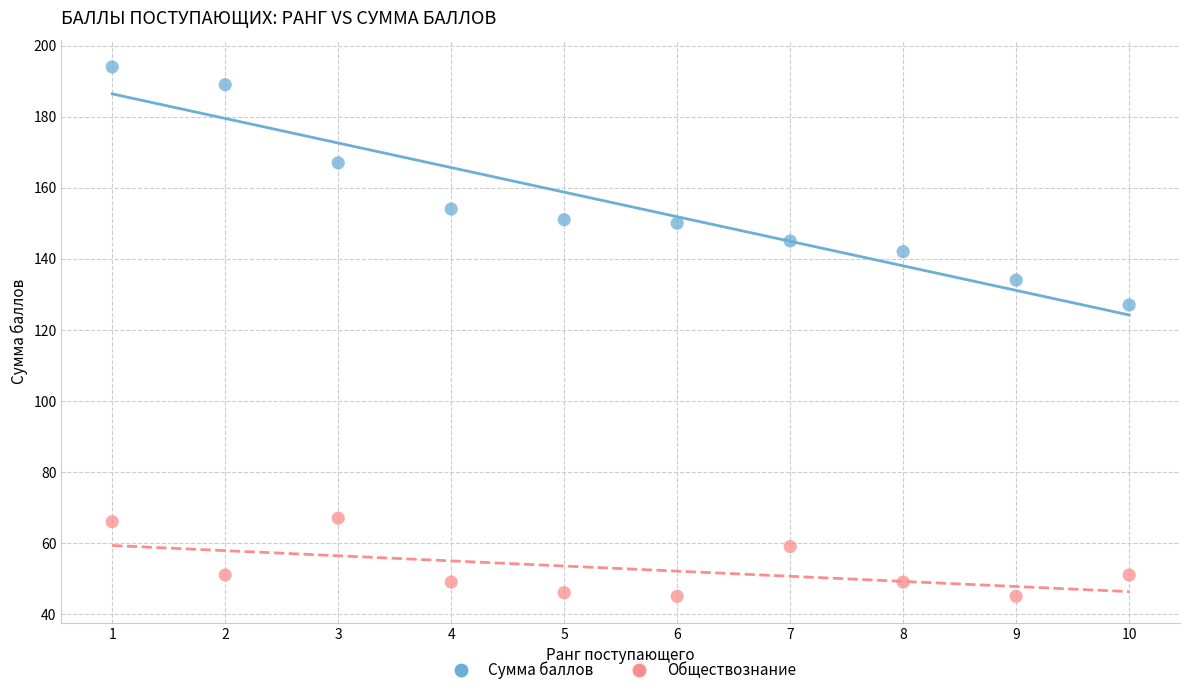

Which series has the widest spread of Y values?

Сумма баллов